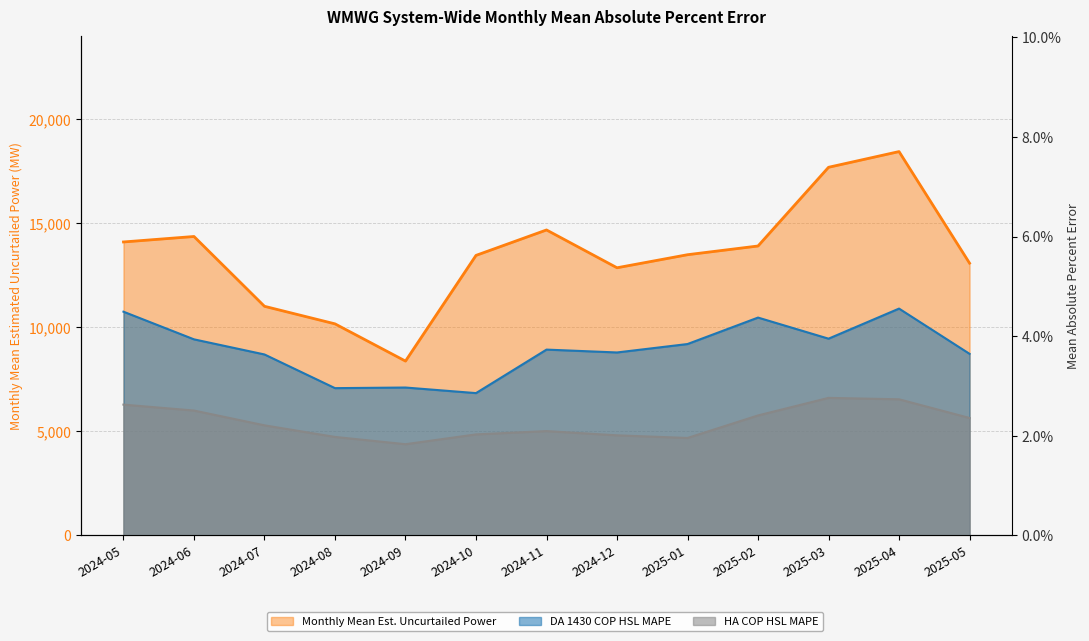

Is it true that HA COP HSL MAPE equals 0.0 at 2024-08?

True